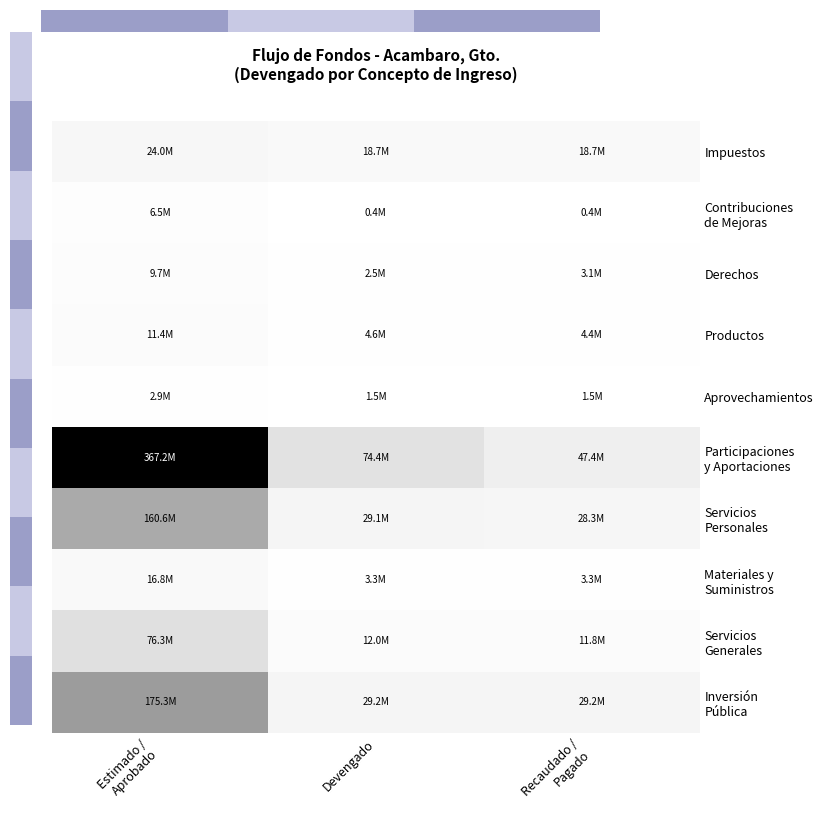

Which series has the largest range (max minus min)?

Participaciones y Aportaciones